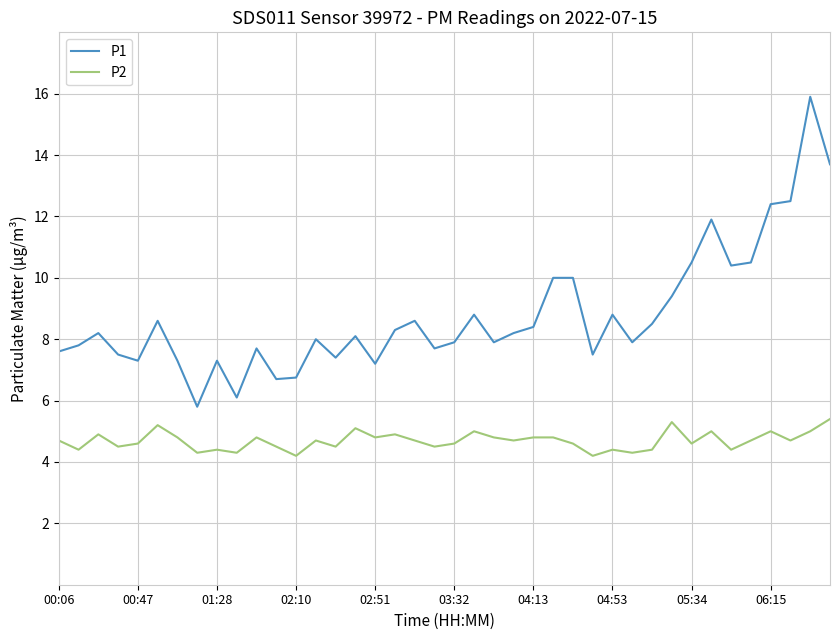

Which series has the widest spread of values?

P1